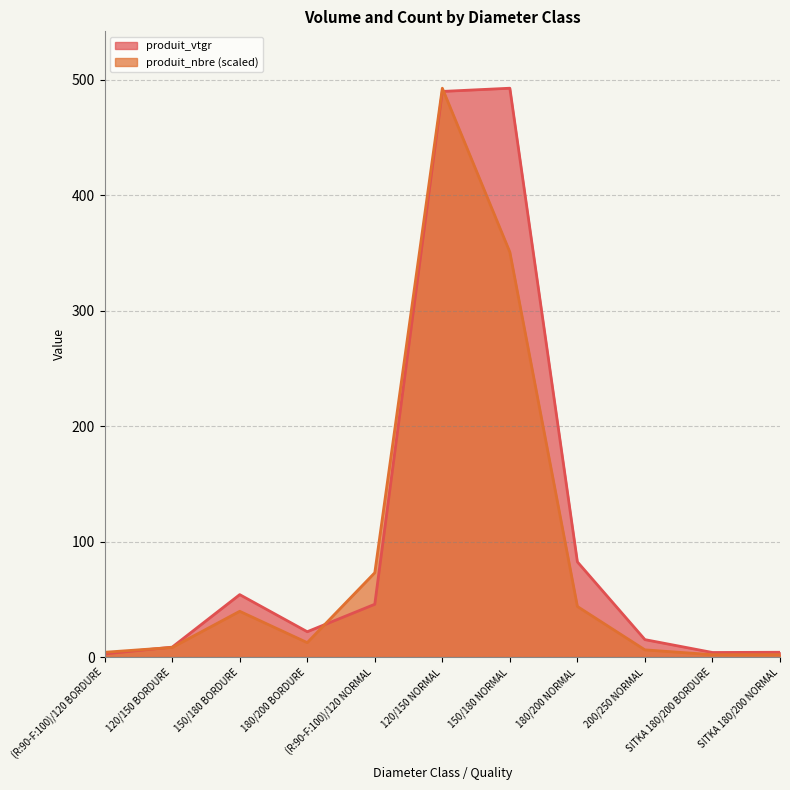

What is the value of the produit_nbre point at the 9th from the left?

6.3